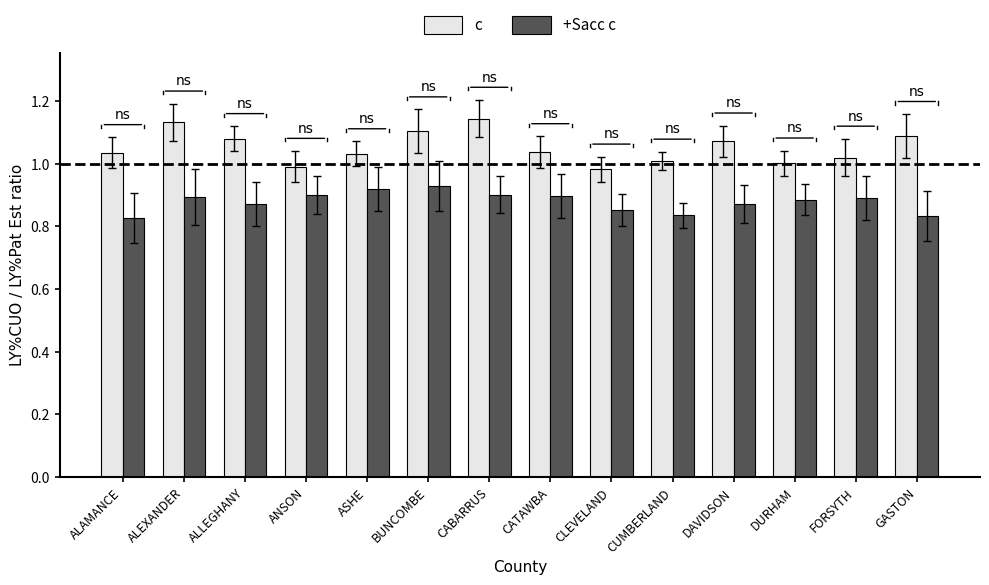

Is it true that +Sacc c equals 0.4 at CUMBERLAND?

False